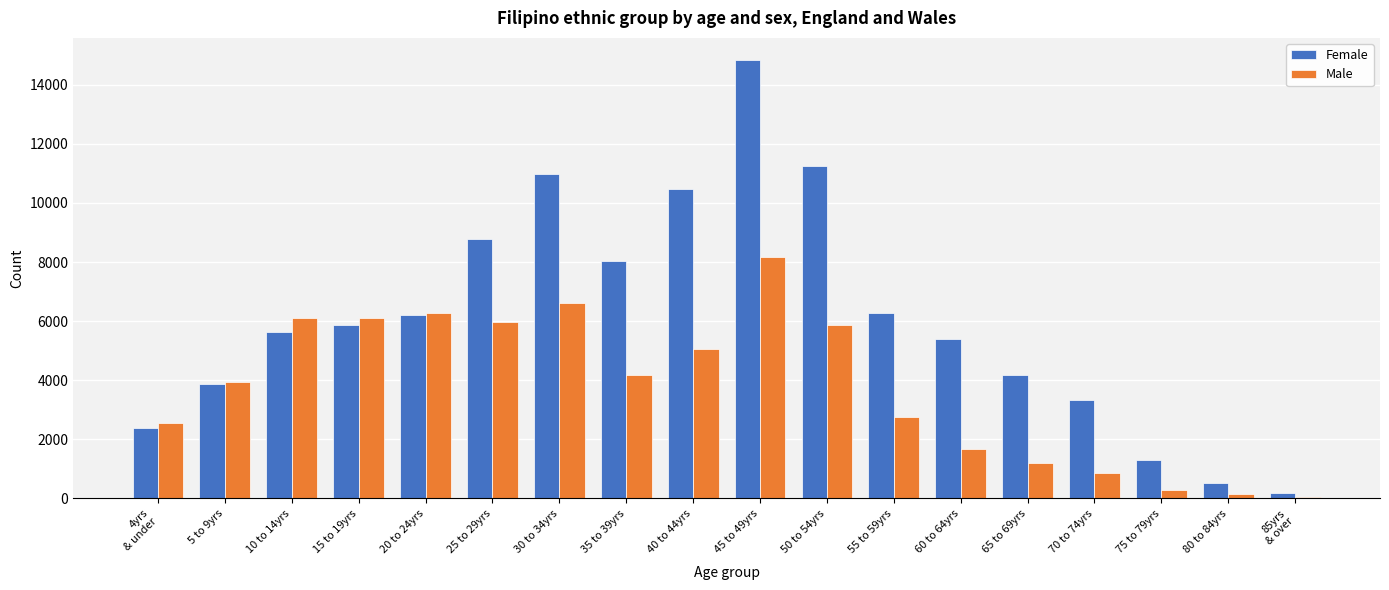

Which series has the largest total across all categories?

Female